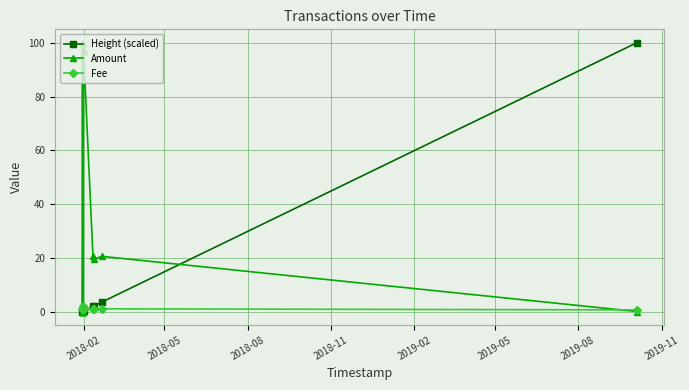

Rank the series by their average value, from lowest to highest.

Fee, Height (scaled), Amount